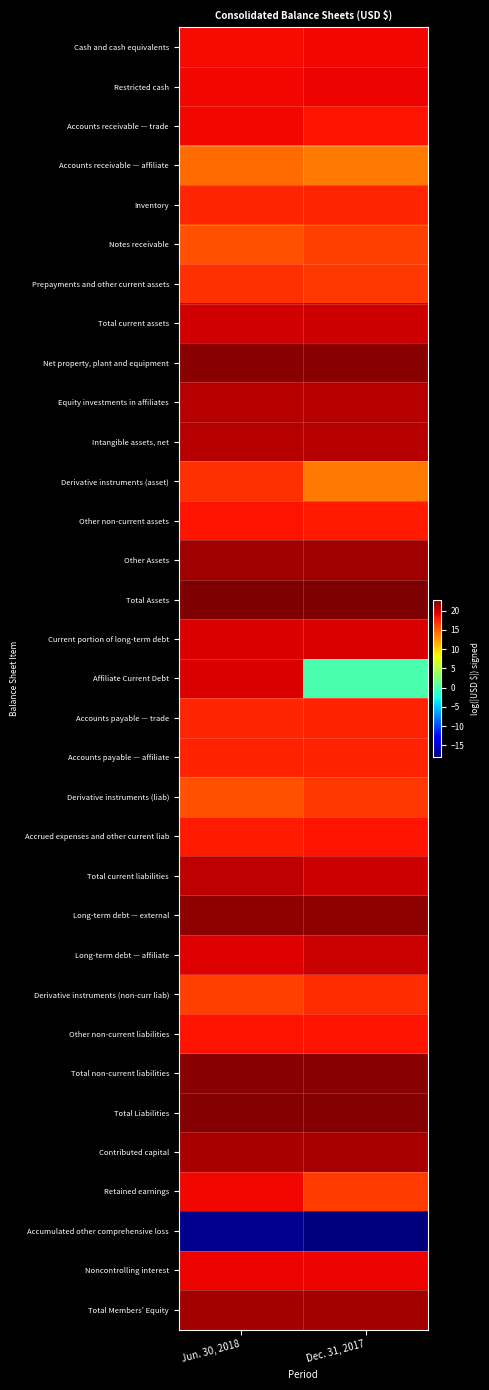

Which category has the lowest value across all series?

Dec. 31, 2017